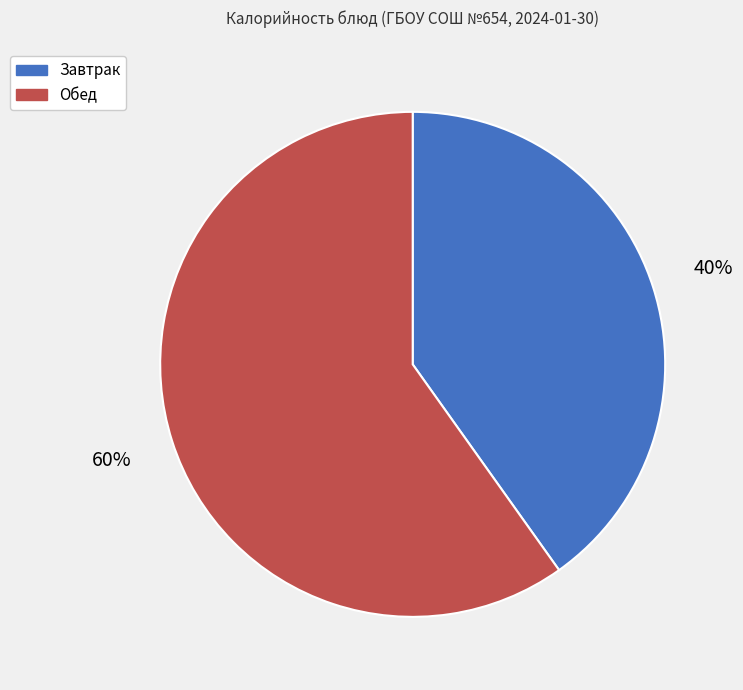

Is there a majority slice in this chart?

Yes